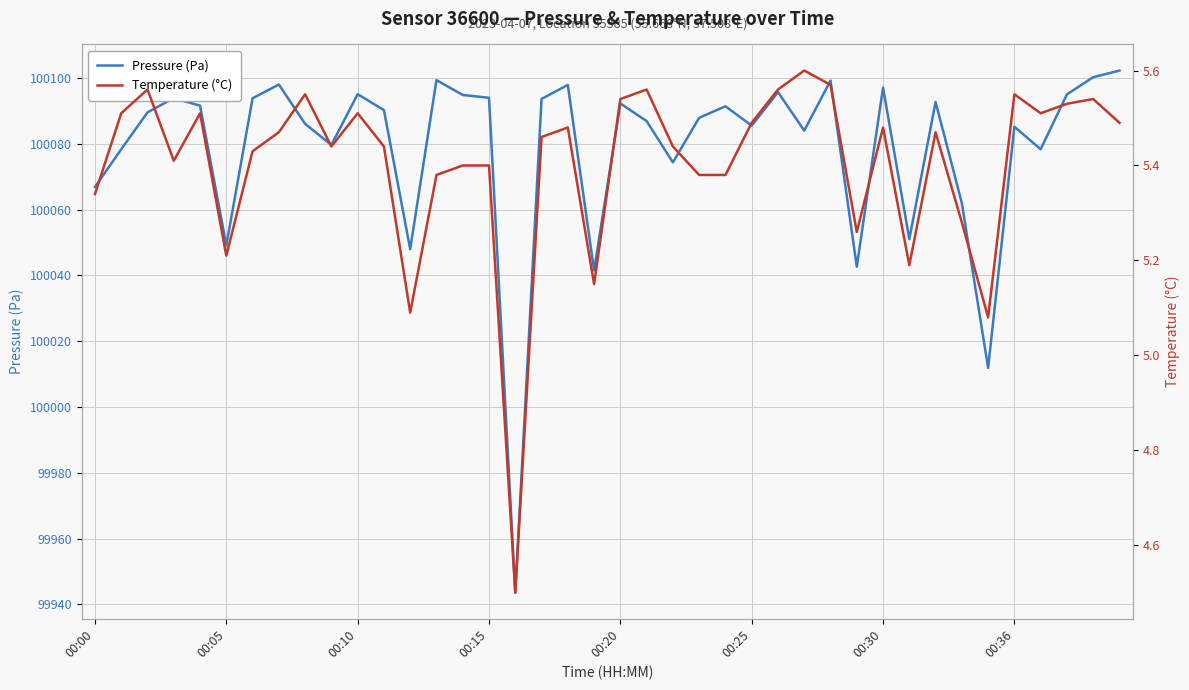

In Pressure (Pa), how many points are lower than both neighbors (excluding endpoints)?

12